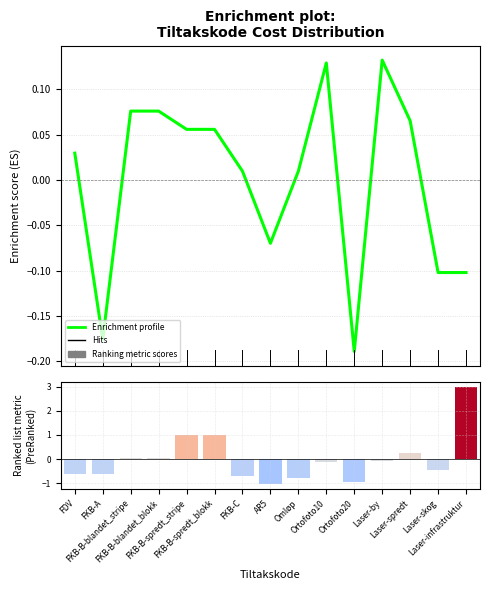

At which category does the chart reach its minimum across all series?

AR5